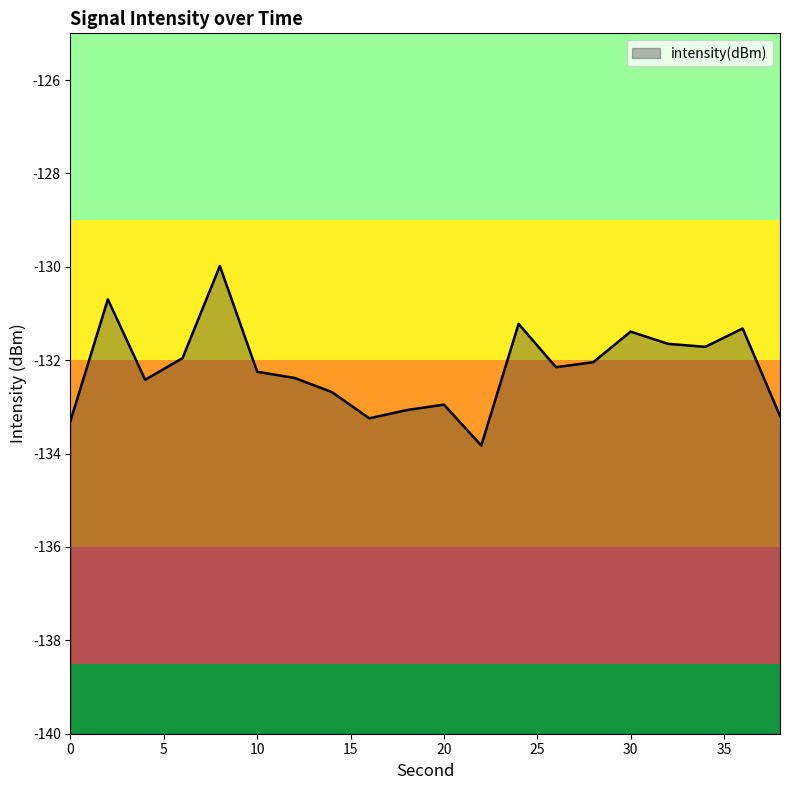

What is the value of the 8th point from the left?

-132.7